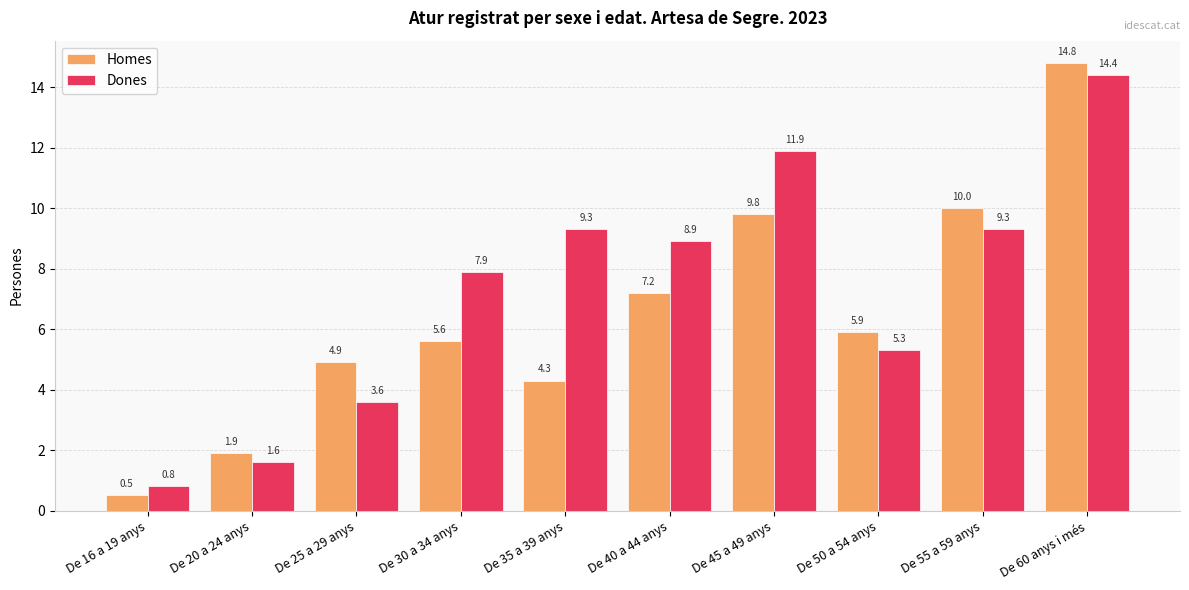

What is the value of the Homes bar at the 3rd from the left?

4.9